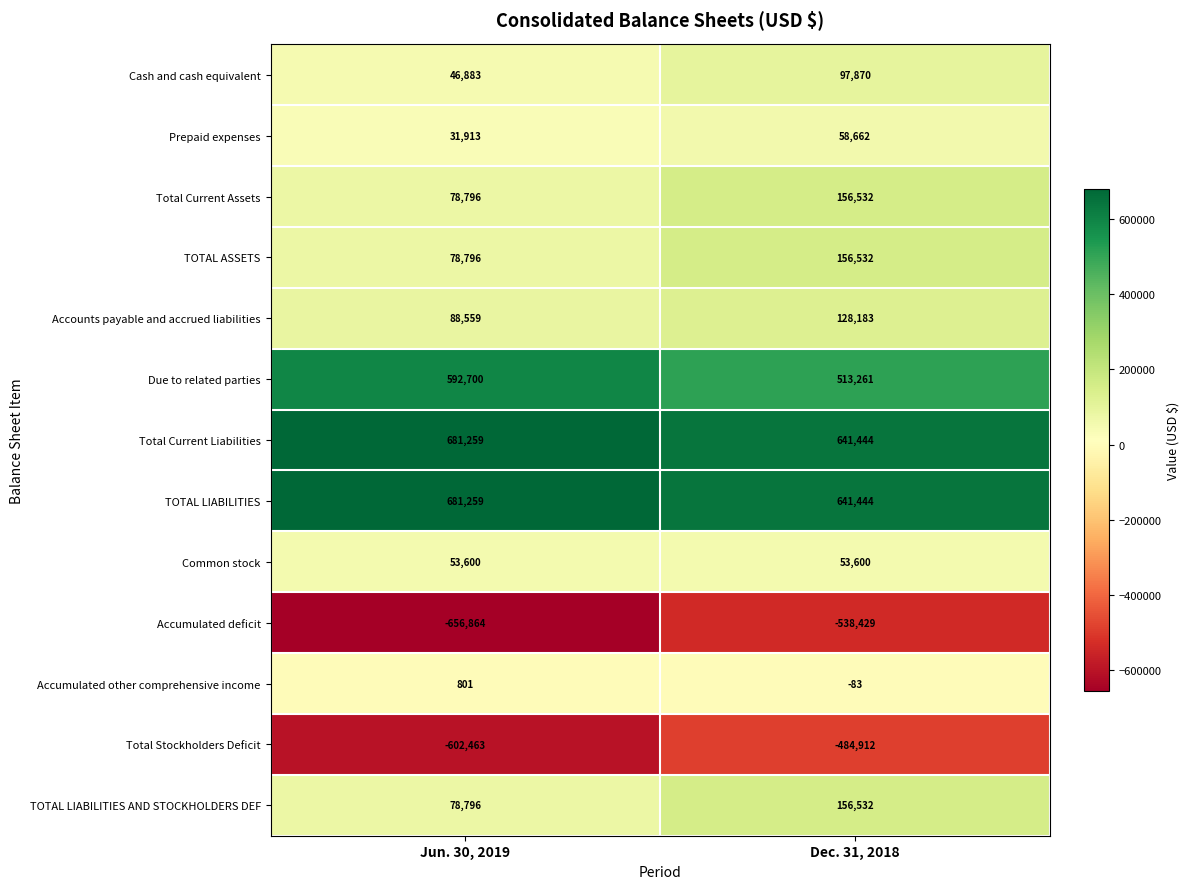

Reading left to right, transcribe all the data shown in this chart.

Cash and cash equivalent: Jun. 30, 2019=46883	Dec. 31, 2018=97870
Prepaid expenses: Jun. 30, 2019=31913	Dec. 31, 2018=58662
Total Current Assets: Jun. 30, 2019=78796	Dec. 31, 2018=156532
TOTAL ASSETS: Jun. 30, 2019=78796	Dec. 31, 2018=156532
Accounts payable and accrued liabilities: Jun. 30, 2019=88559	Dec. 31, 2018=128183
Due to related parties: Jun. 30, 2019=592700	Dec. 31, 2018=513261
Total Current Liabilities: Jun. 30, 2019=681259	Dec. 31, 2018=641444
TOTAL LIABILITIES: Jun. 30, 2019=681259	Dec. 31, 2018=641444
Common stock: Jun. 30, 2019=53600	Dec. 31, 2018=53600
Accumulated deficit: Jun. 30, 2019=-656864	Dec. 31, 2018=-538429
Accumulated other comprehensive income: Jun. 30, 2019=801	Dec. 31, 2018=-83
Total Stockholders Deficit: Jun. 30, 2019=-602463	Dec. 31, 2018=-484912
TOTAL LIABILITIES AND STOCKHOLDERS DEF: Jun. 30, 2019=78796	Dec. 31, 2018=156532